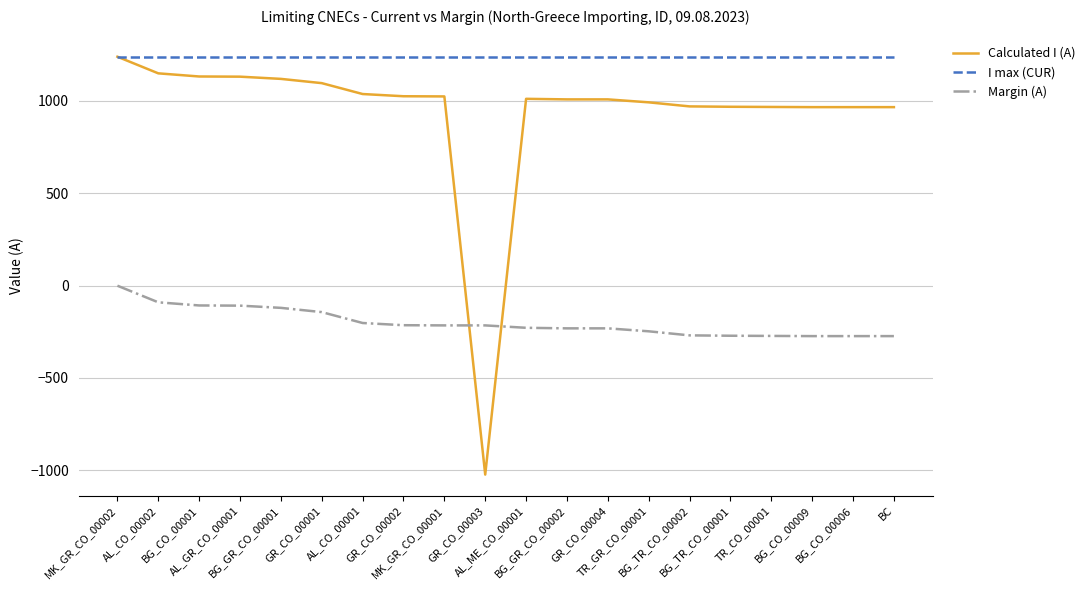

What is the difference between the highest and lowest values at GR_CO_00001?

1384